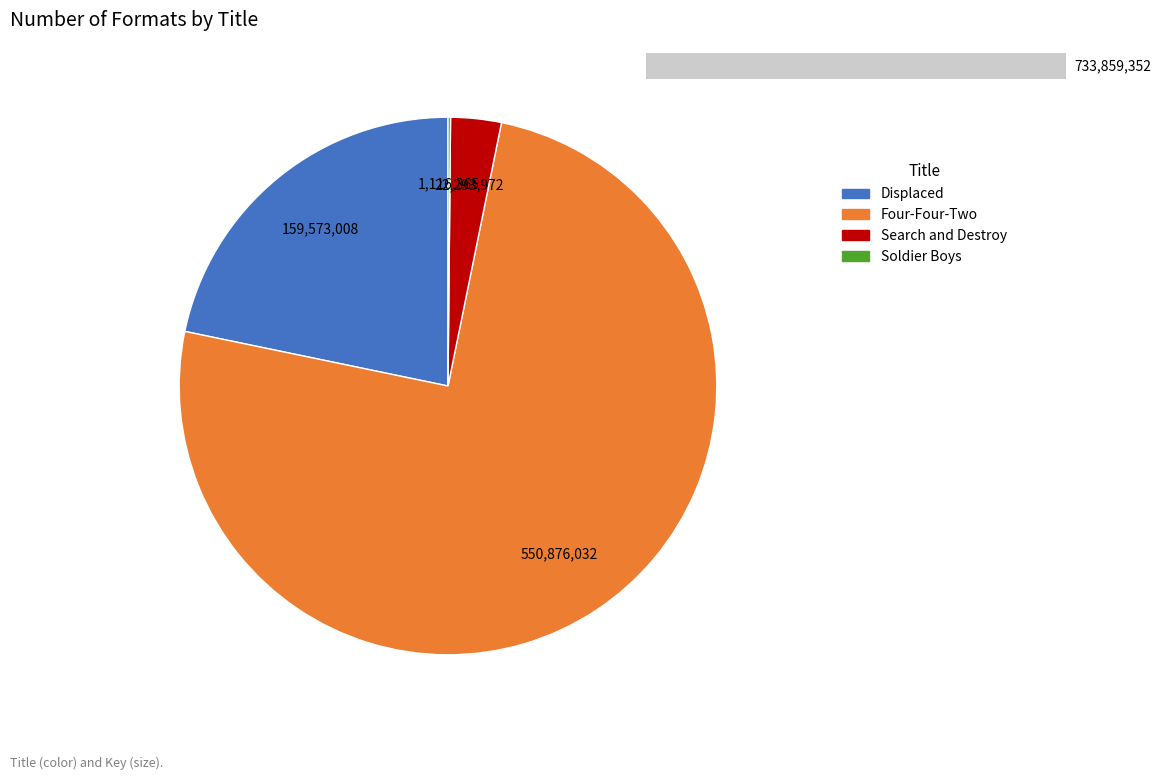

How much of the chart is everything except Soldier Boys?

99.8%